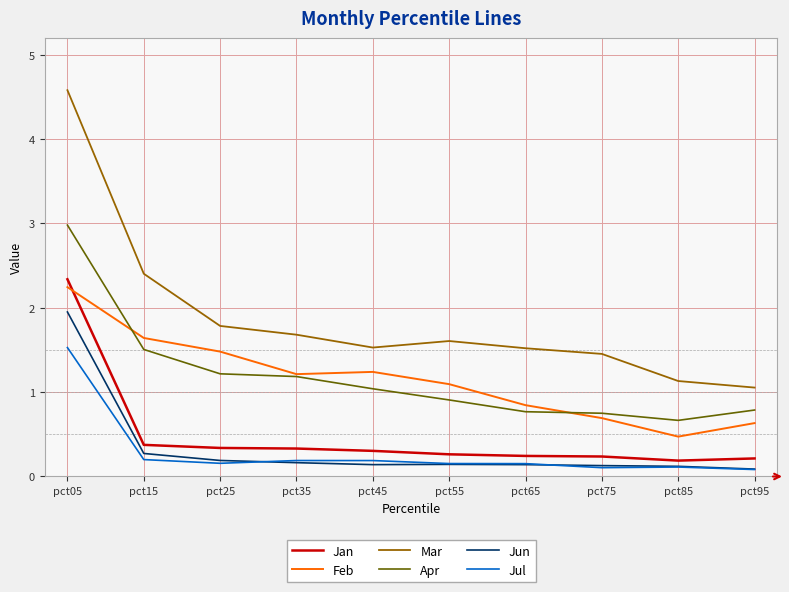

At which category does the chart reach its peak across all series?

pct05